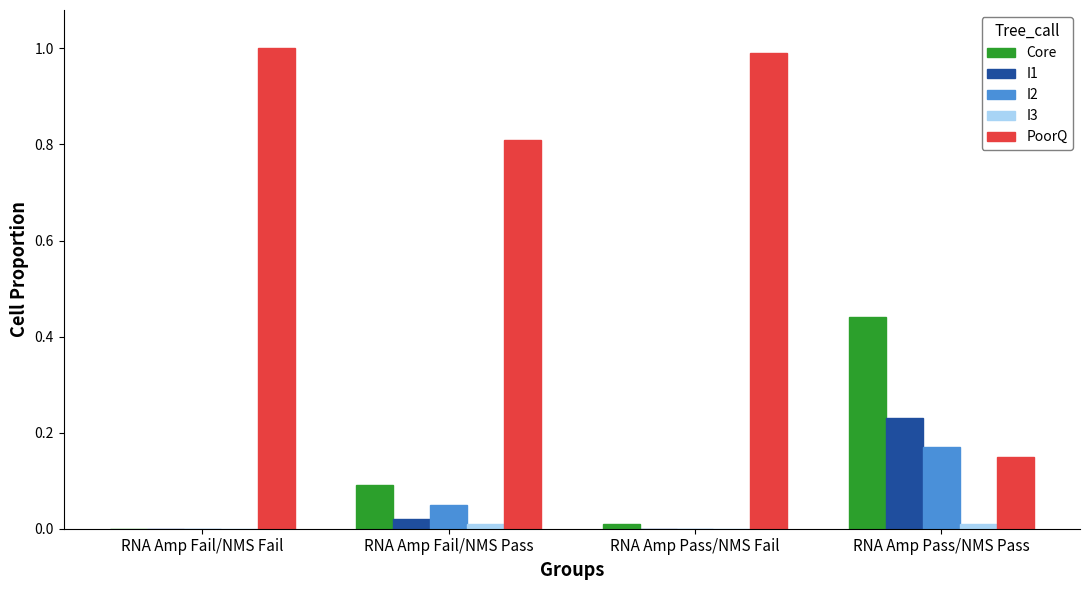

Which series has the largest total across all categories?

PoorQ